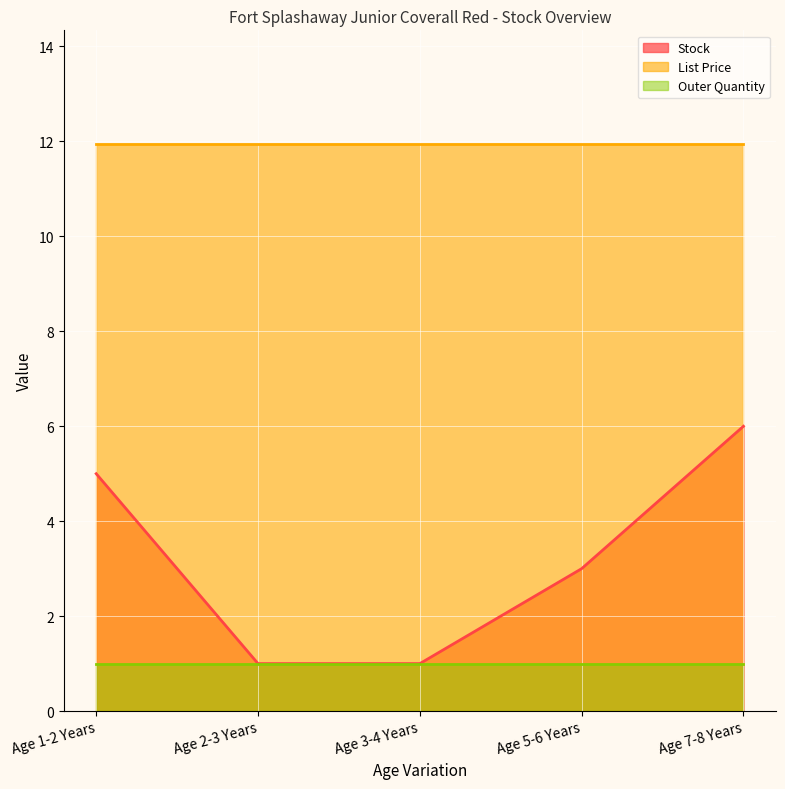

True or false: List Price and Outer Quantity cross at least once.

False